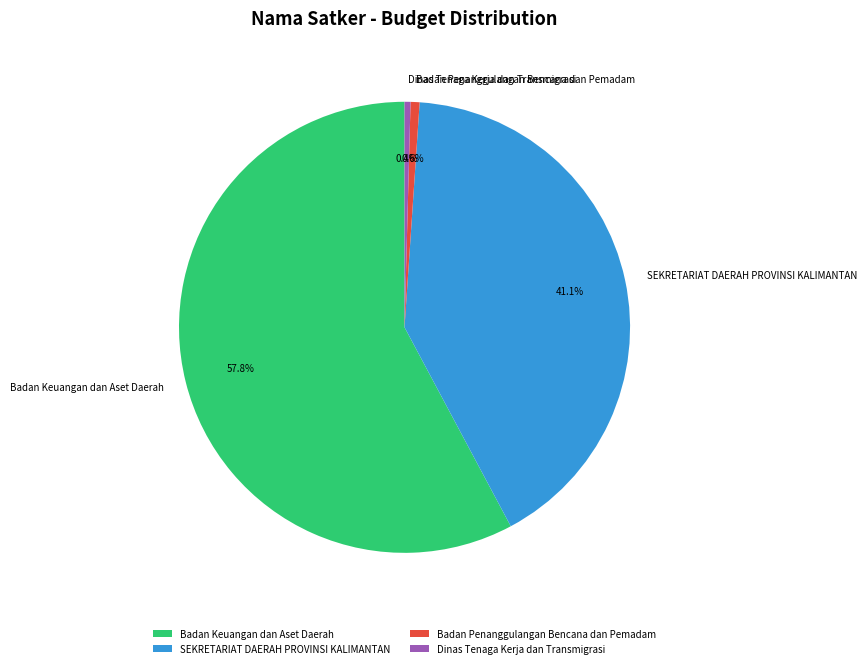

What percentage is NOT represented by Dinas Tenaga Kerja dan Transmigrasi?

99.6%